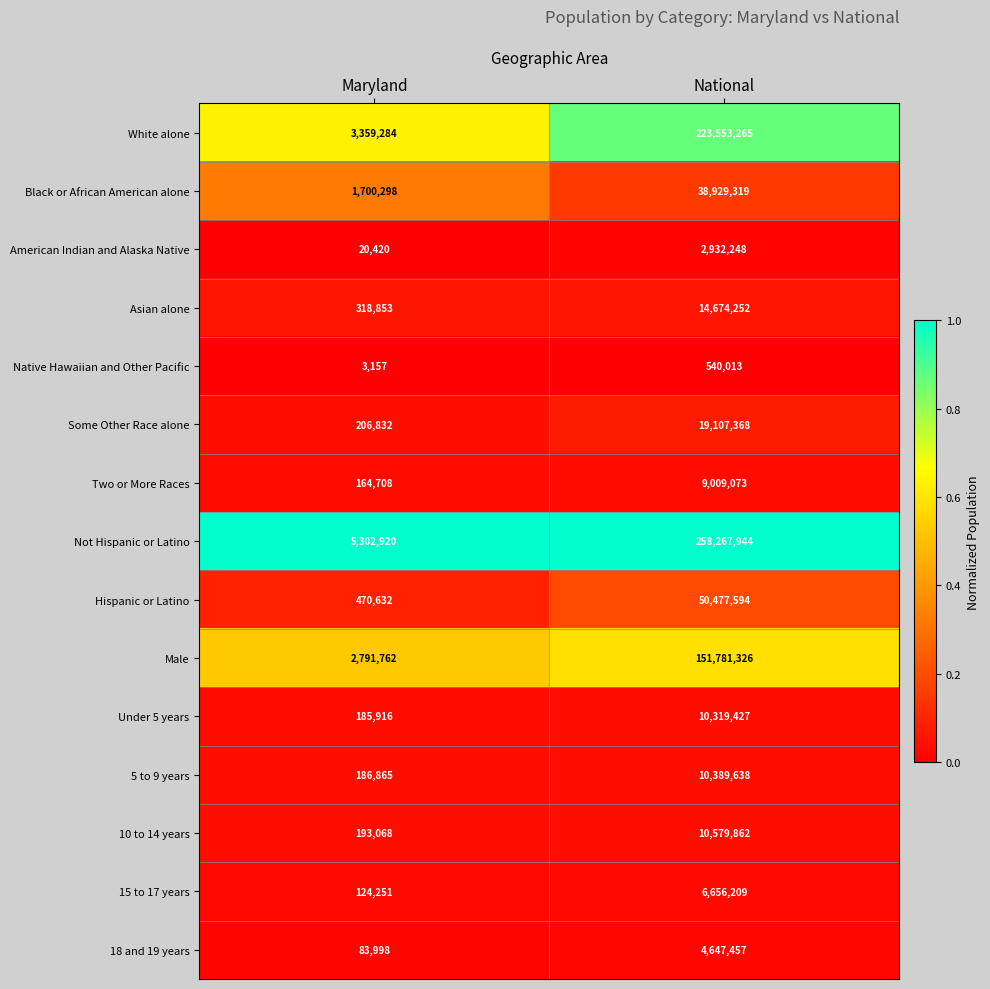

Reading left to right, list all the values displayed in this chart.

White alone: 3359284	223553265
Black or African American alone: 1700298	38929319
American Indian and Alaska Native: 20420	2932248
Asian alone: 318853	14674252
Native Hawaiian and Other Pacific: 3157	540013
Some Other Race alone: 206832	19107368
Two or More Races: 164708	9009073
Not Hispanic or Latino: 5302920	258267944
Hispanic or Latino: 470632	50477594
Male: 2791762	151781326
Under 5 years: 185916	10319427
5 to 9 years: 186865	10389638
10 to 14 years: 193068	10579862
15 to 17 years: 124251	6656209
18 and 19 years: 83998	4647457